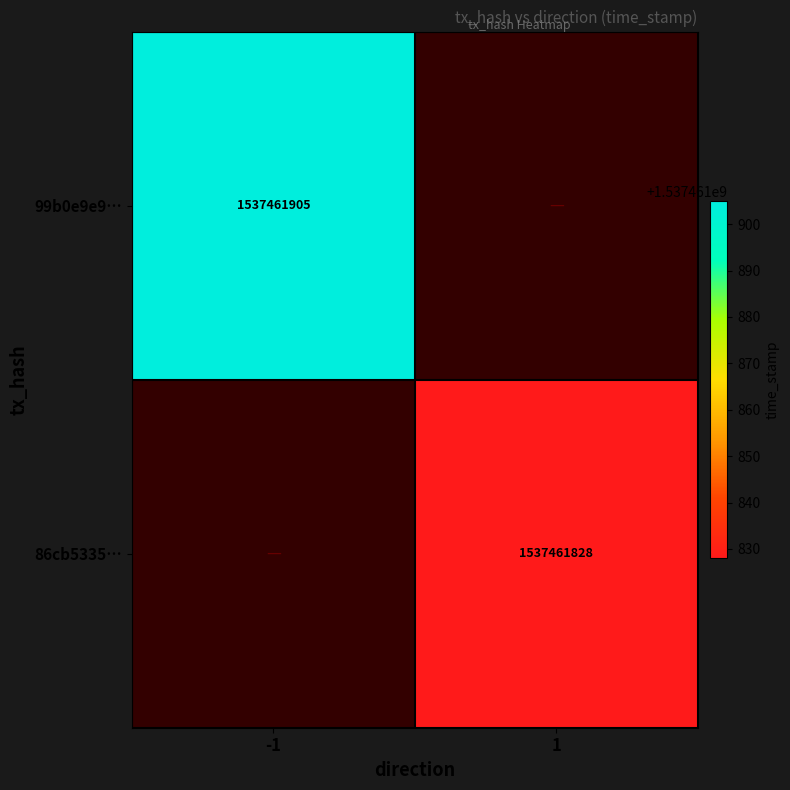

At which category is the sum across all series the highest?

-1